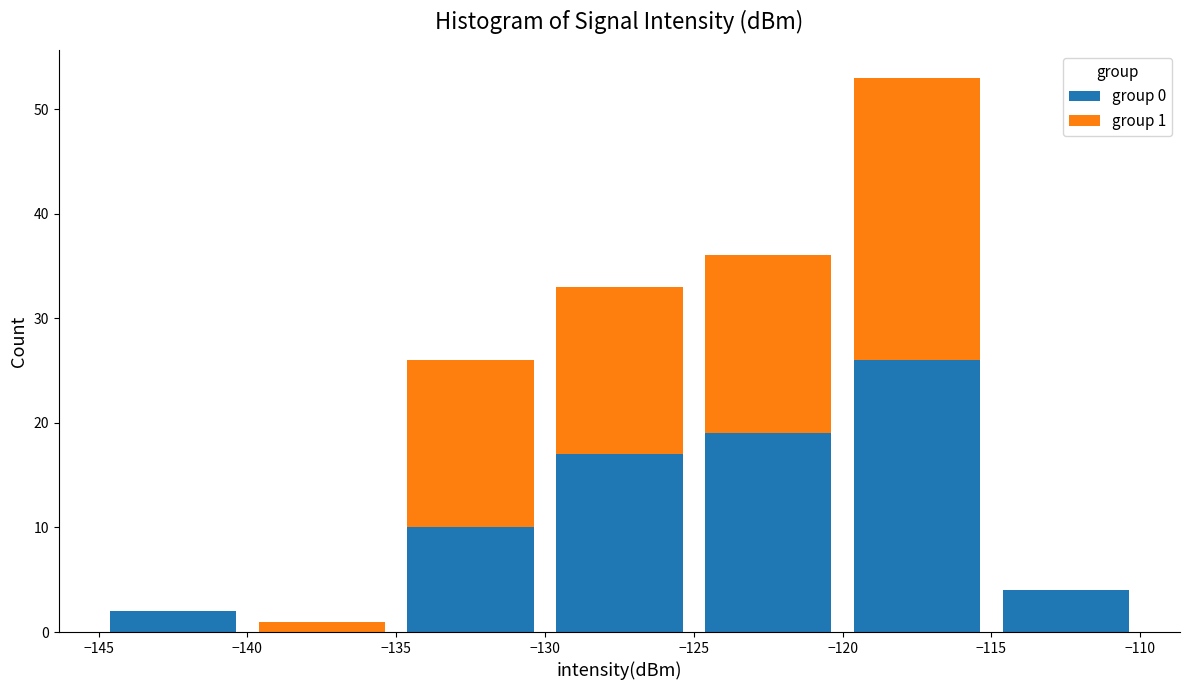

Which range on the x-axis has the tallest stacked bar (by total height)?

-120 to -115